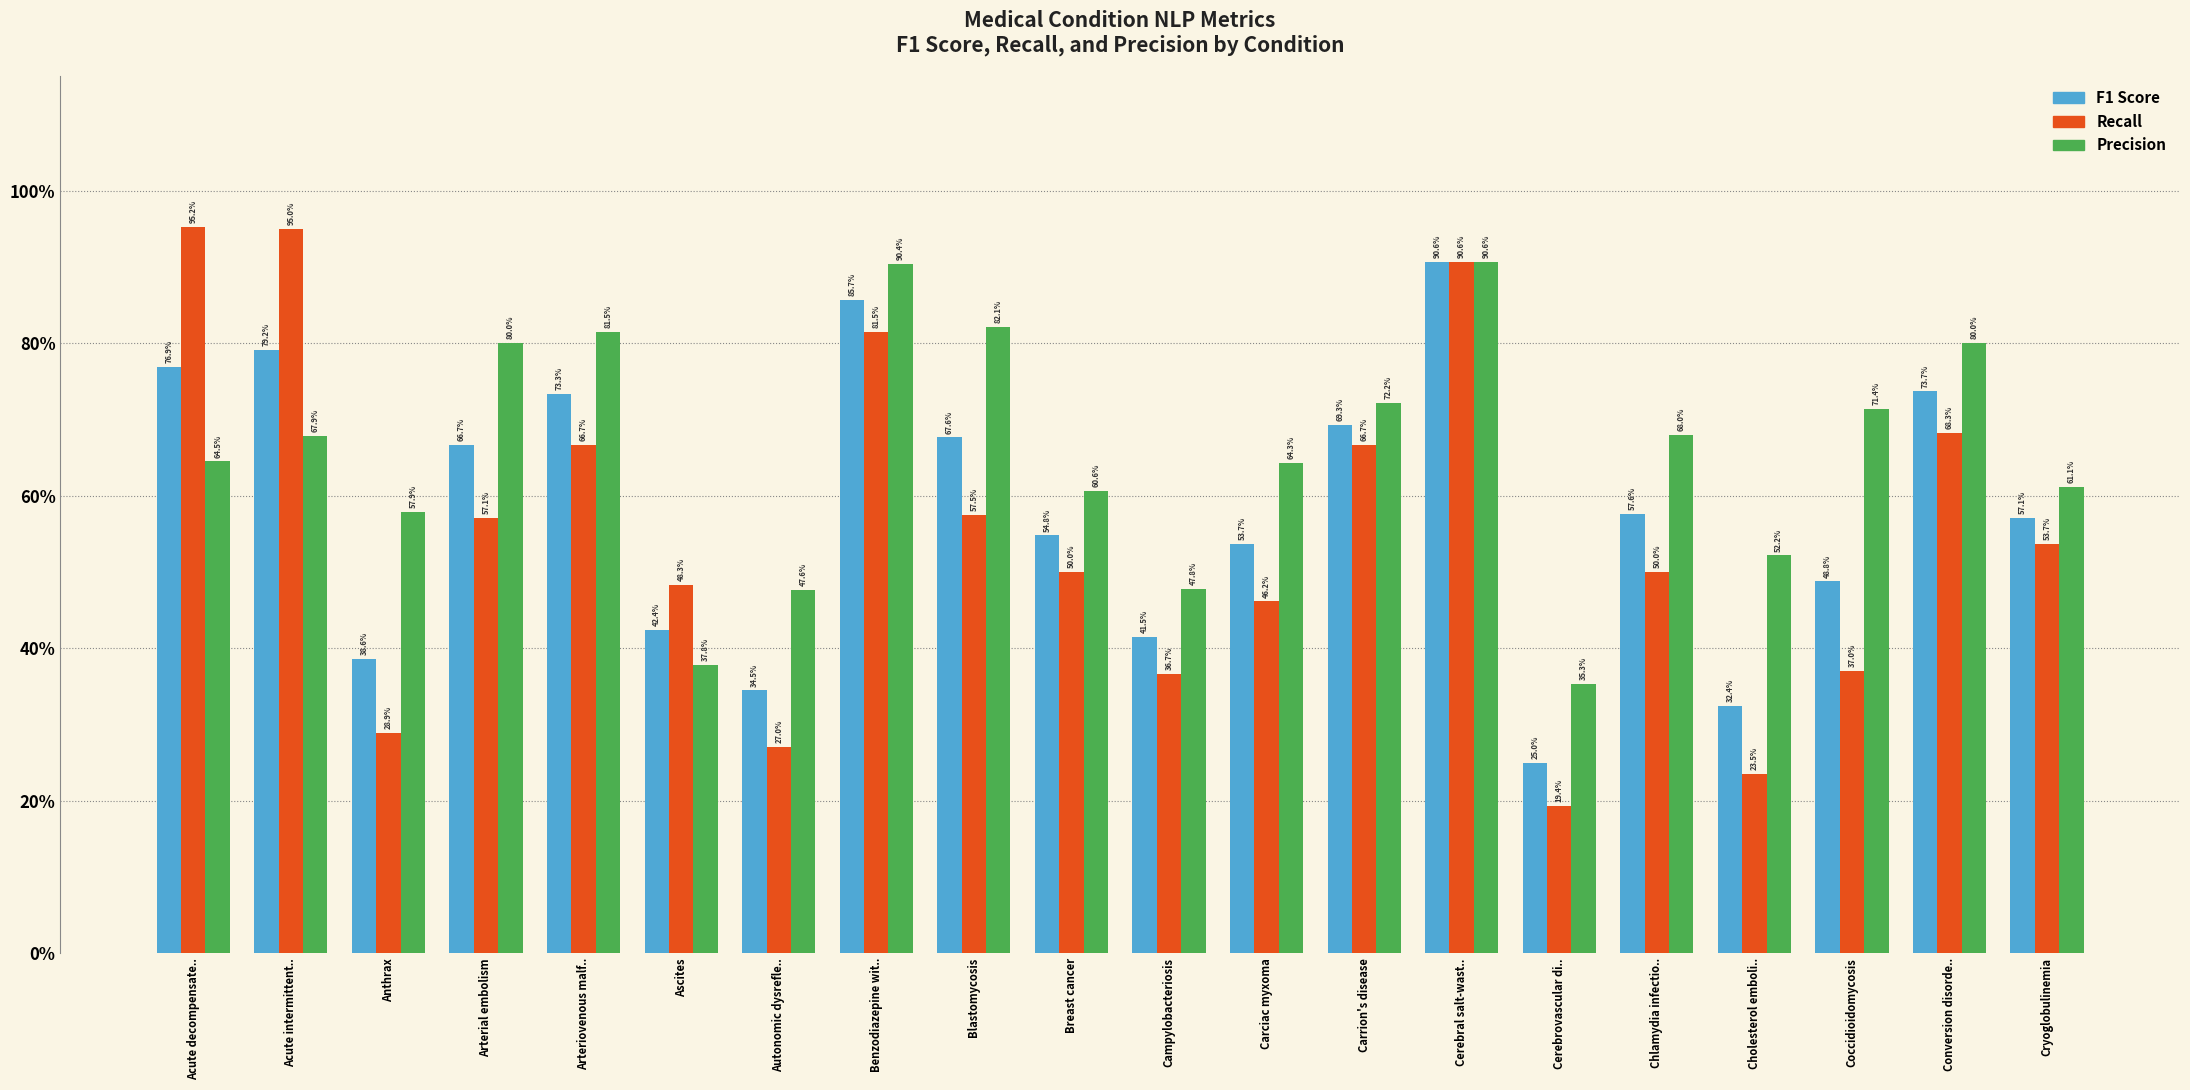

At Arteriovenous malf.., list the series in order from smallest to largest.

Recall, F1 Score, Precision